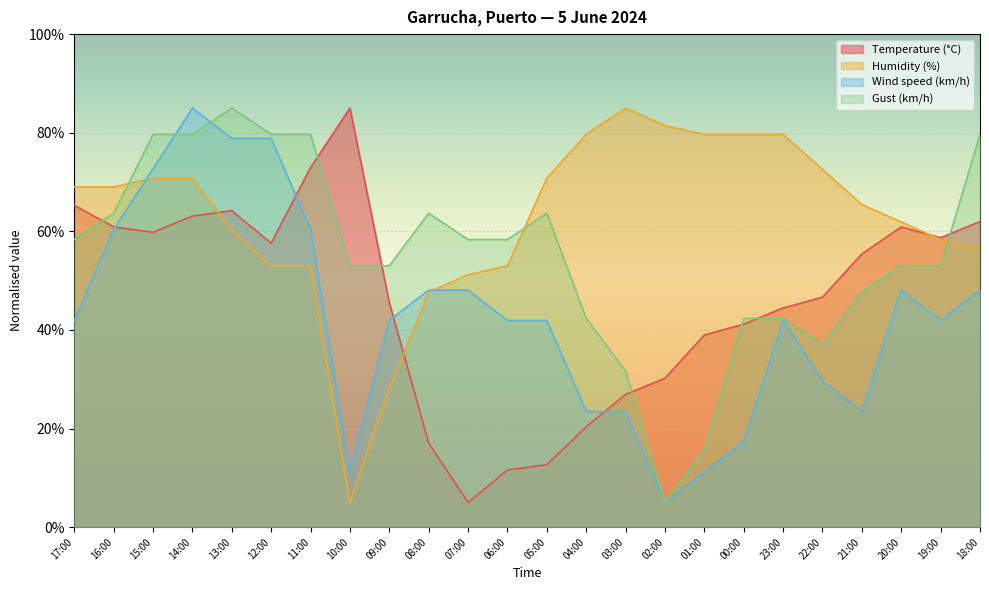

What is the label of the 17th point from the right?

10:00